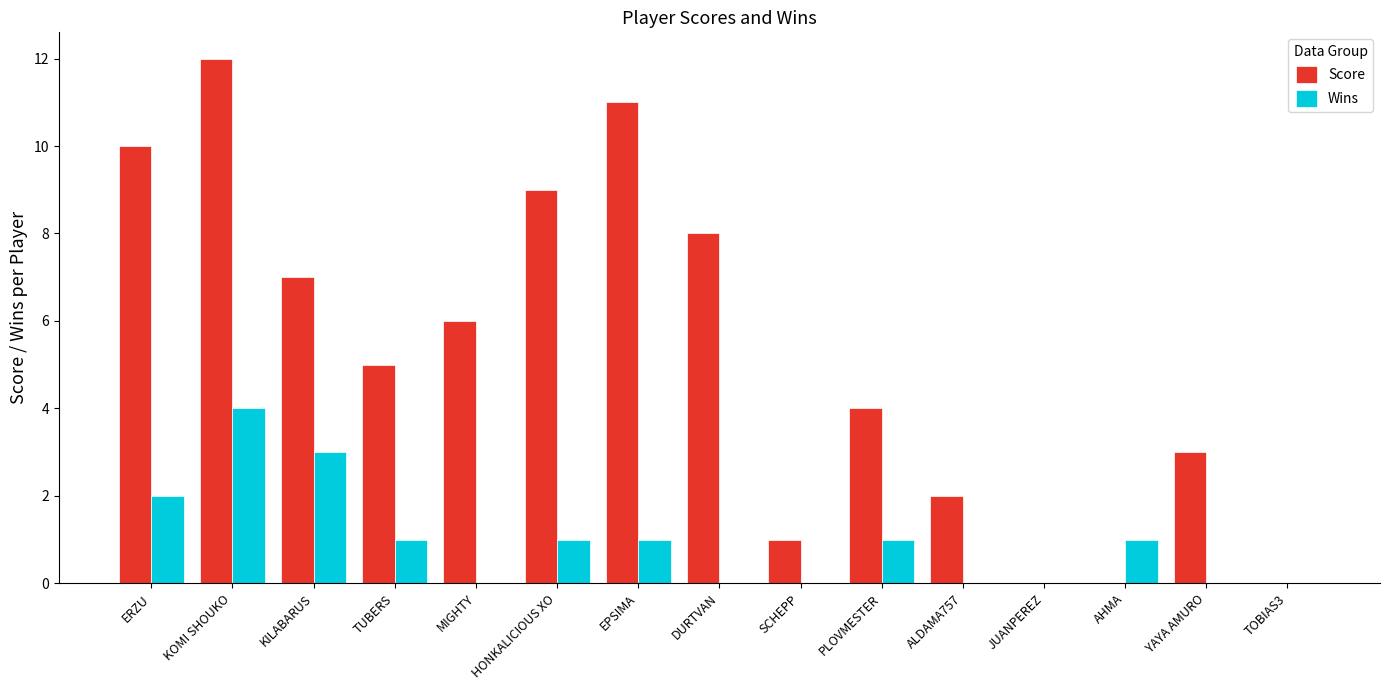

Reading right to left, list all the values displayed in this chart.

Score: 0	3	0	0	2	4	1	8	11	9	6	5	7	12	10
Wins: 0	0	1	0	0	1	0	0	1	1	0	1	3	4	2